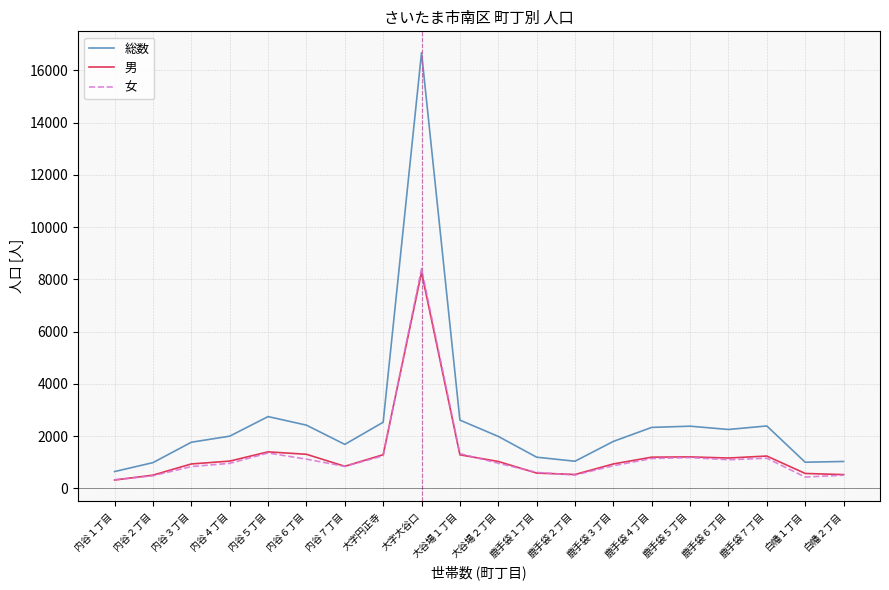

True or false: 女 and 総数 cross at least once.

False